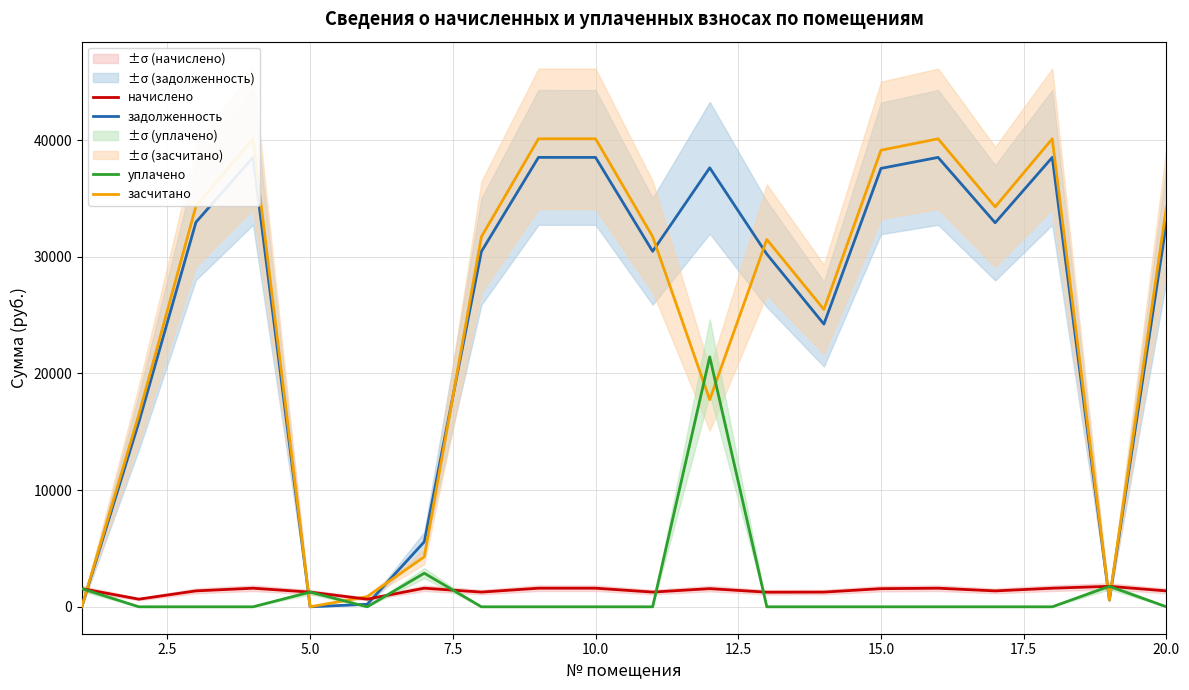

What is the highest value of the начислено series?

1755.0